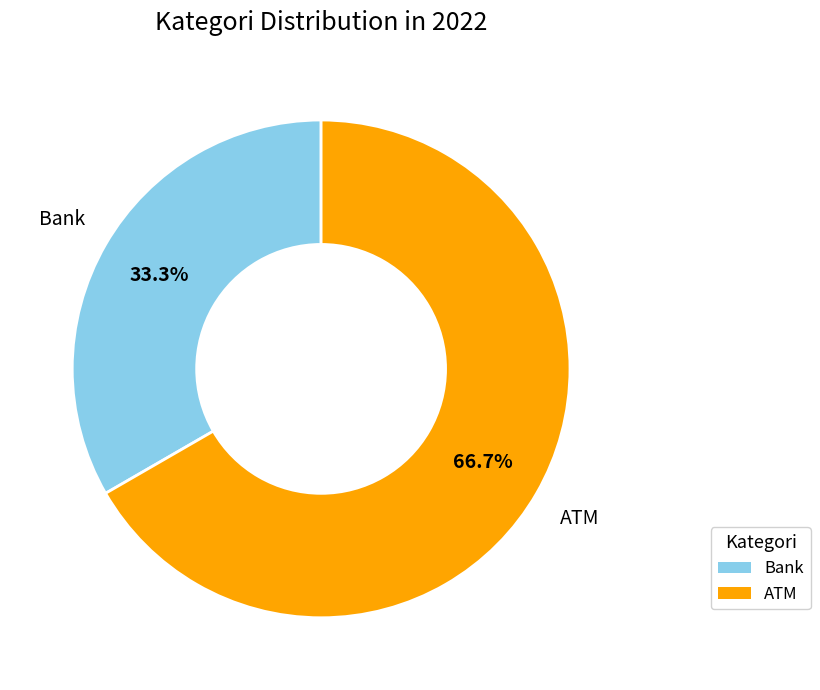

True or false: ATM accounts for 61% of the total.

False